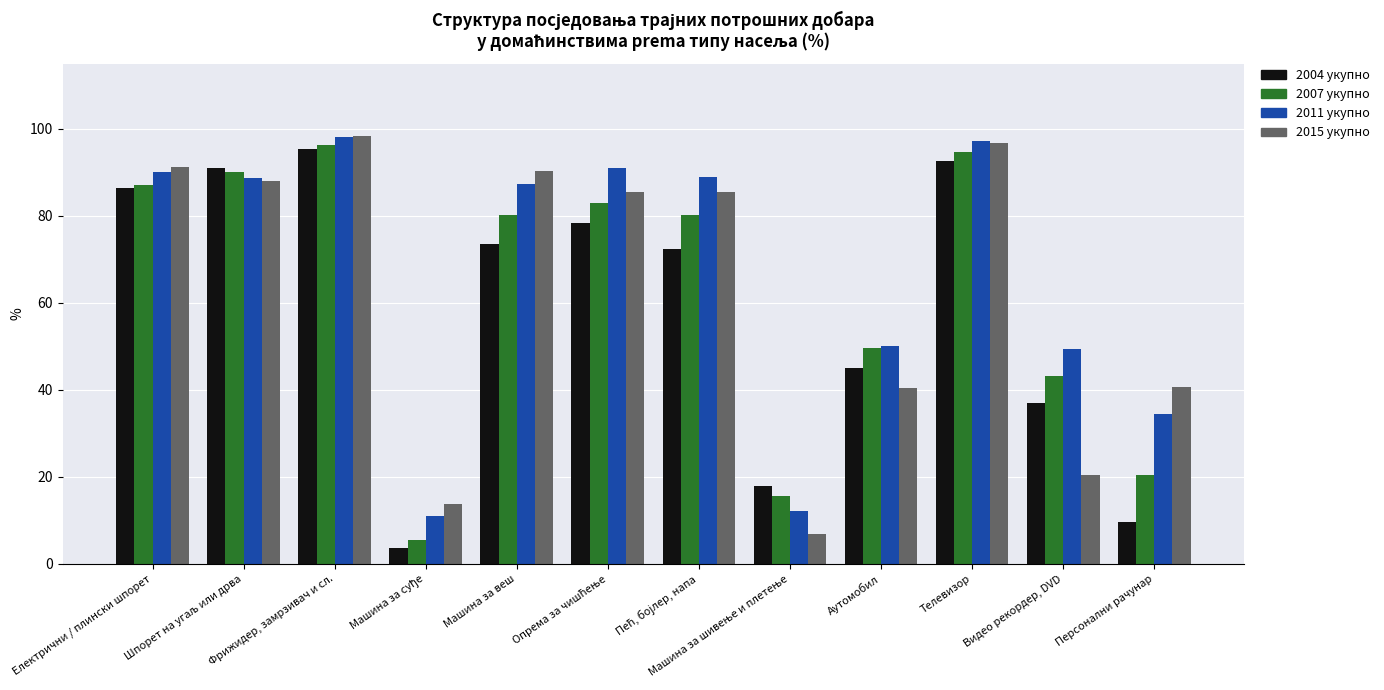

Where does the 2007 укупно series first go above 80?

Електрични / плински шпорет